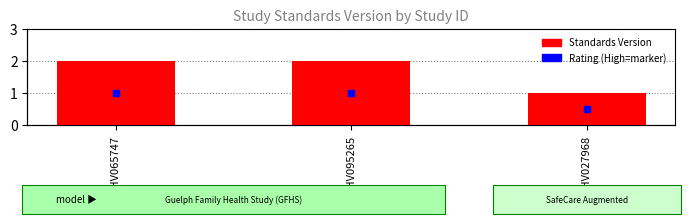

Does the chart contain any negative values?

No